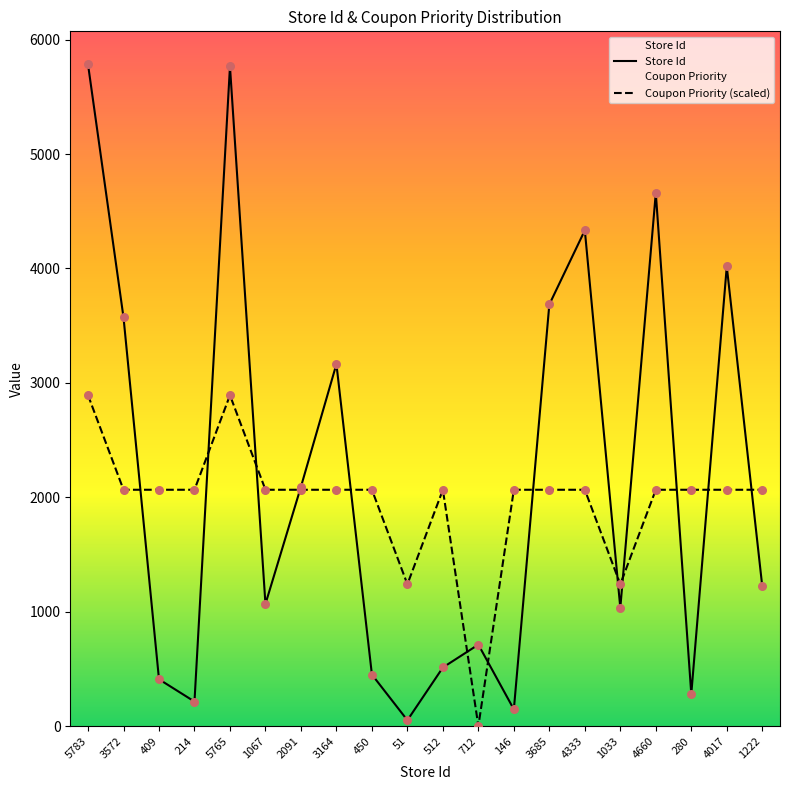

Which series contains the lowest Y value?

Coupon Priority (scaled)